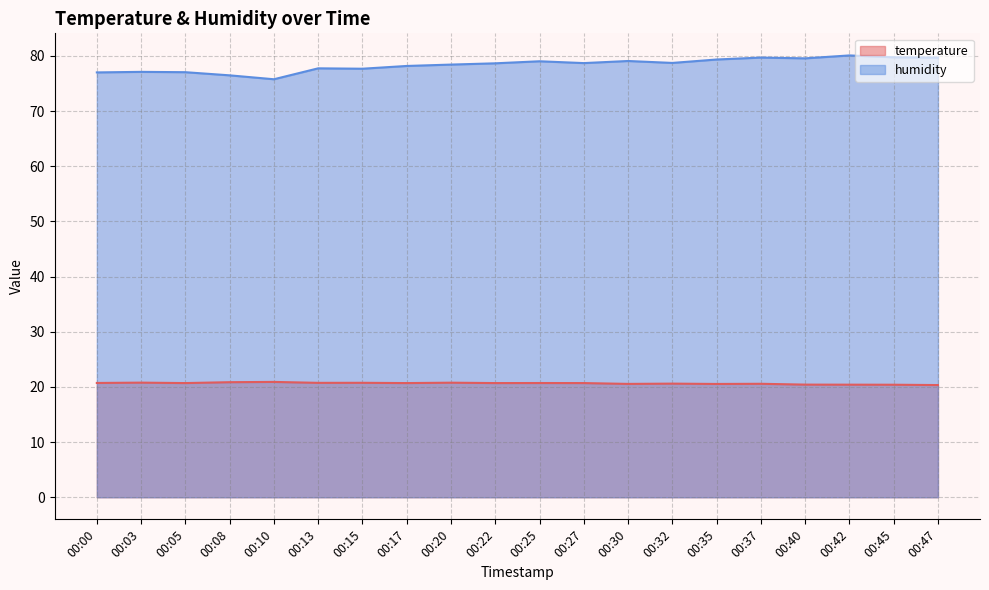

Which series has the largest total across all categories?

humidity